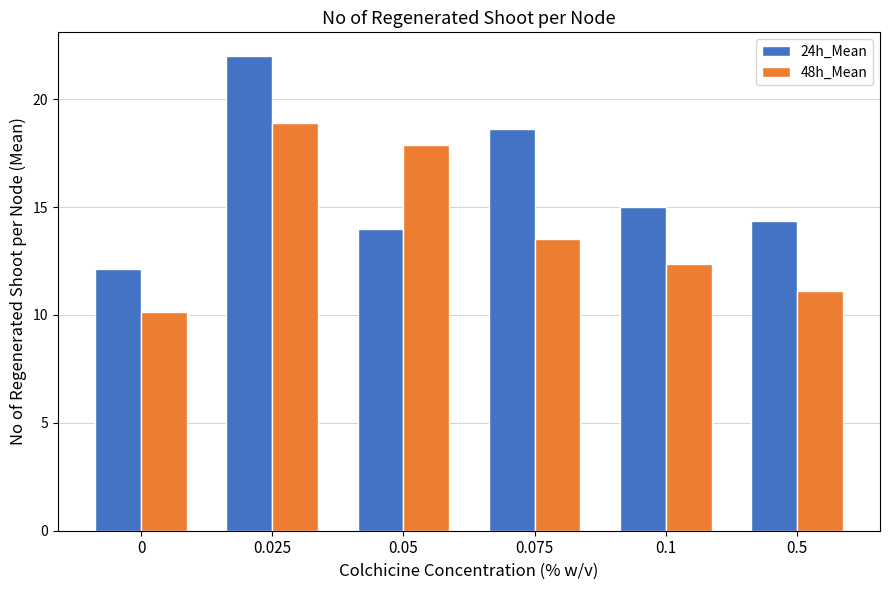

Which series has the widest spread of values?

24h_Mean